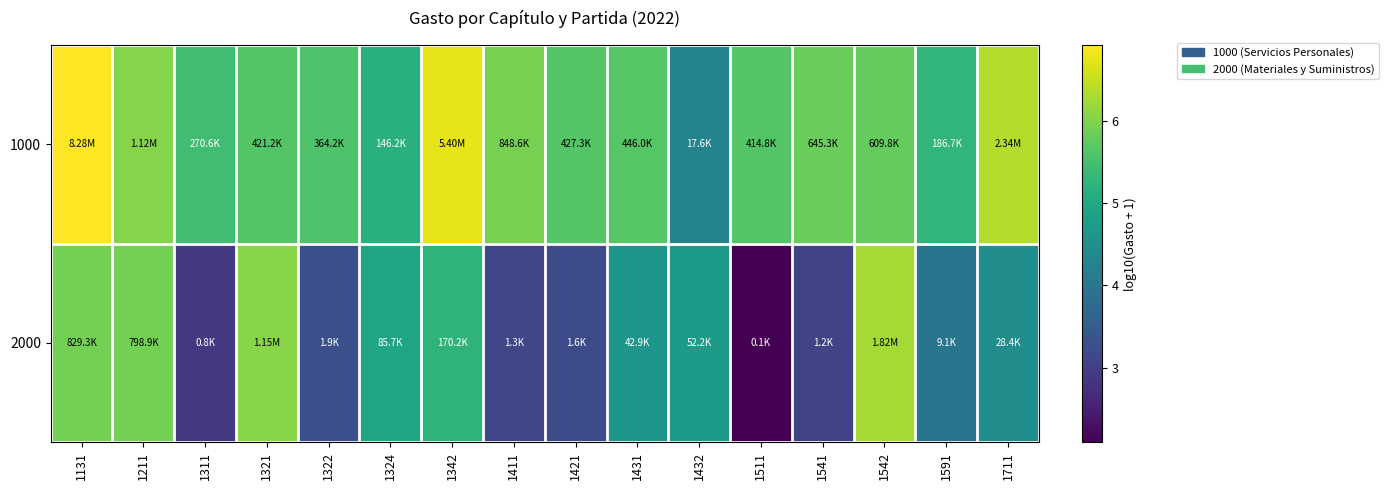

List the series in order of their peak value, highest first.

1000, 2000